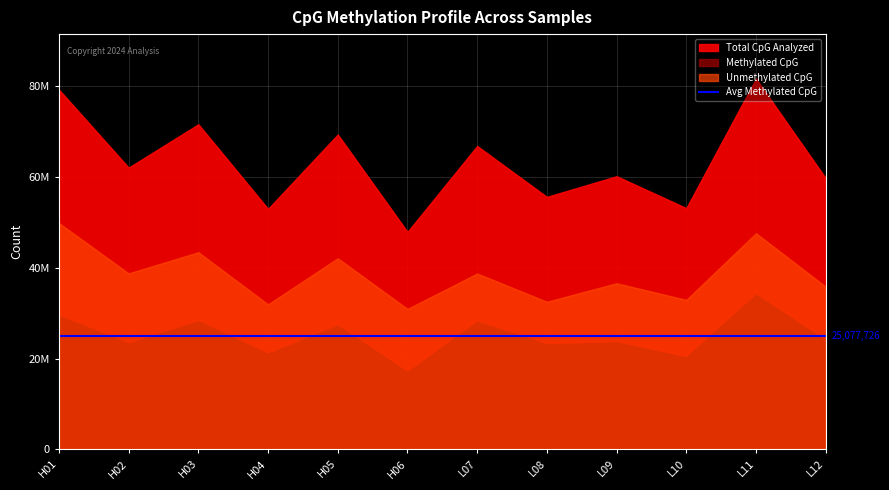

What is the difference between the second highest and second lowest values in the Methylated CpG series?

9173018